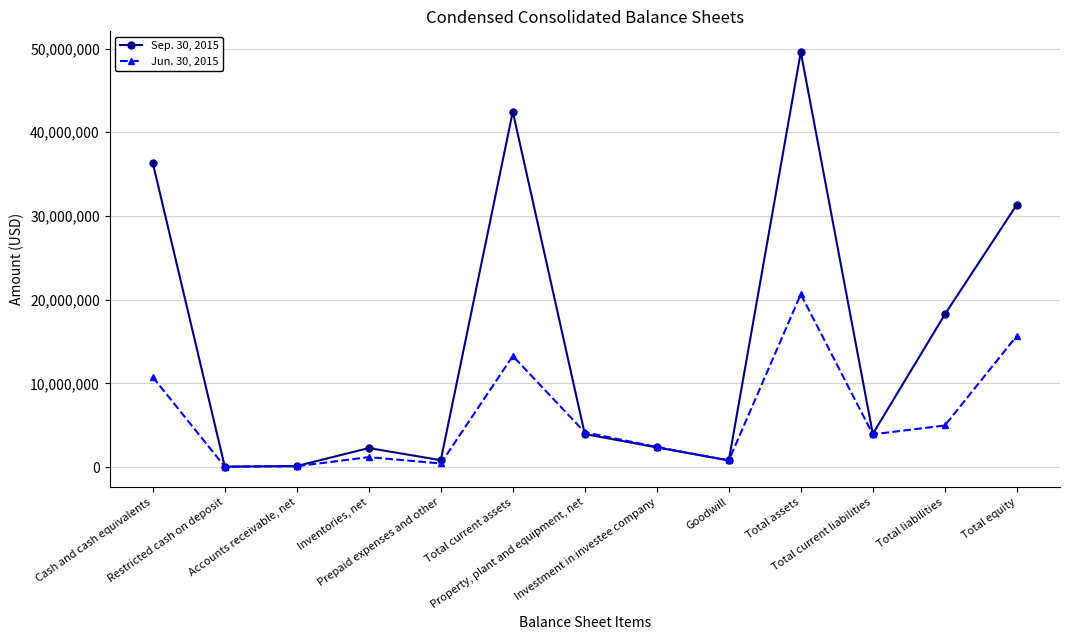

List the series in order of their overall mean, highest first.

Sep. 30, 2015, Jun. 30, 2015